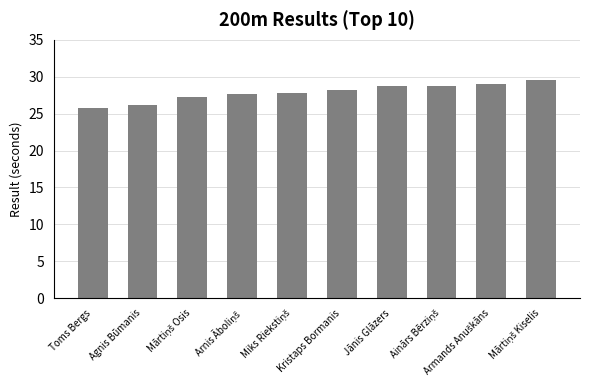

The chart shows a value of 37.9 at Toms Bergs. True or false?

False